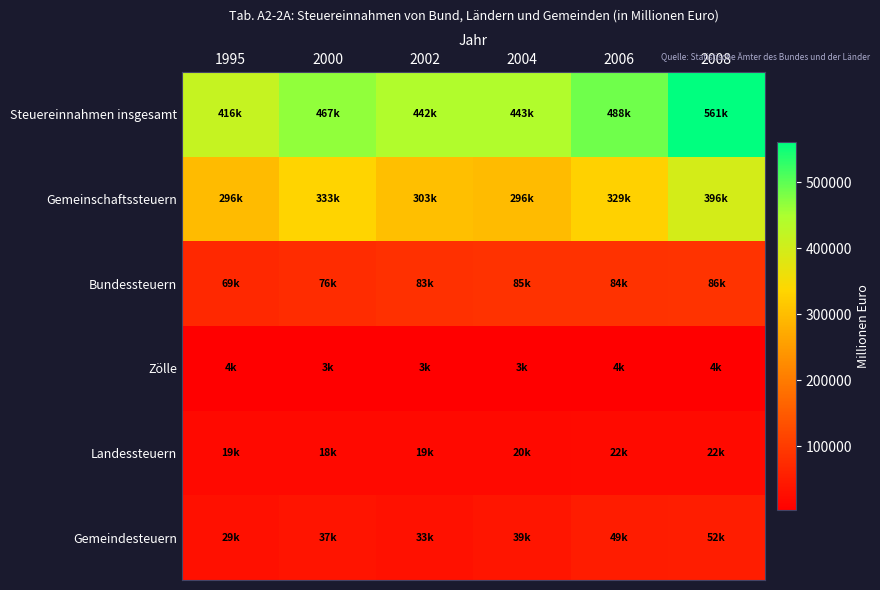

Reading left to right, what are all the values shown in this chart?

Steuereinnahmen insgesamt: 1995=416336.8	2000=467177.3	2002=441628.3	2004=442761.2	2006=488444.1	2008=561182.0
Gemeinschaftssteuern: 1995=296128.5	2000=333253.0	2002=303291.2	2004=296469.5	2006=329302.3	2008=396471.7
Bundessteuern: 1995=68546.9	2000=75503.6	2002=83493.7	2004=84553.9	2006=84215.0	2008=86302.4
Zölle: 1995=3639.1	2000=3394.0	2002=2896.2	2004=3058.8	2006=3879.5	2008=4002.4
Landessteuern: 1995=18714.1	2000=18443.5	2002=18575.9	2004=19797.3	2006=21728.8	2008=21937.3
Gemeindesteuern: 1995=29308.4	2000=36583.2	2002=33371.5	2004=38881.6	2006=49318.5	2008=52468.2